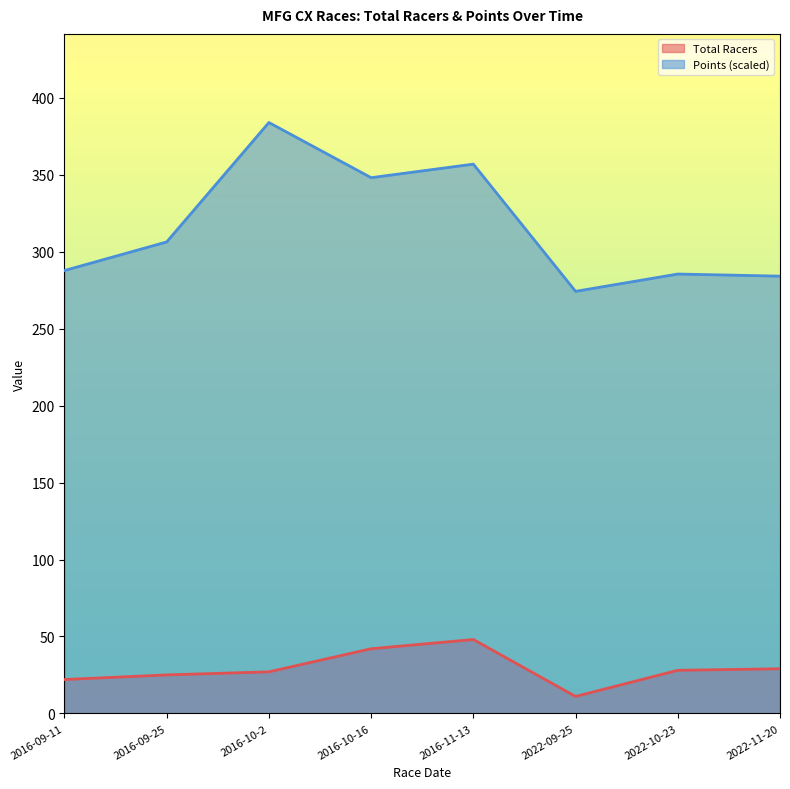

Which series has the largest total across all categories?

Points (scaled)